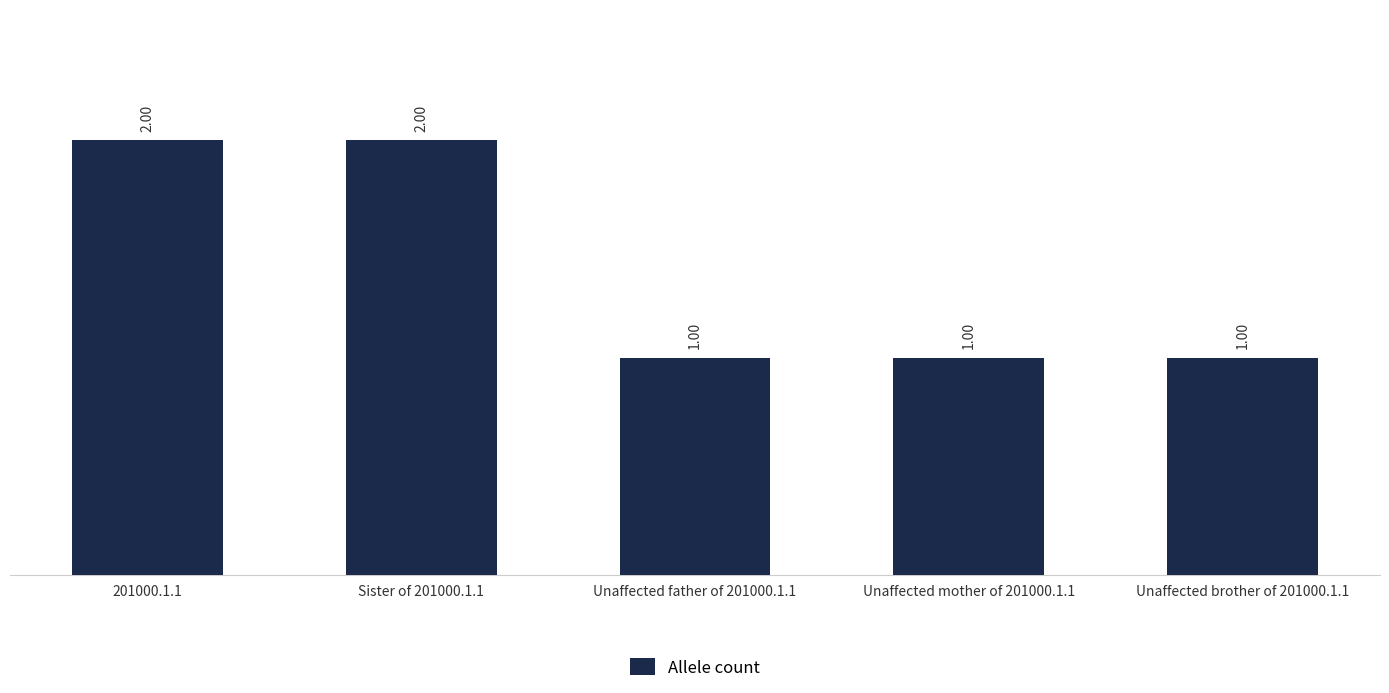

What is the maximum value shown in the chart?

2